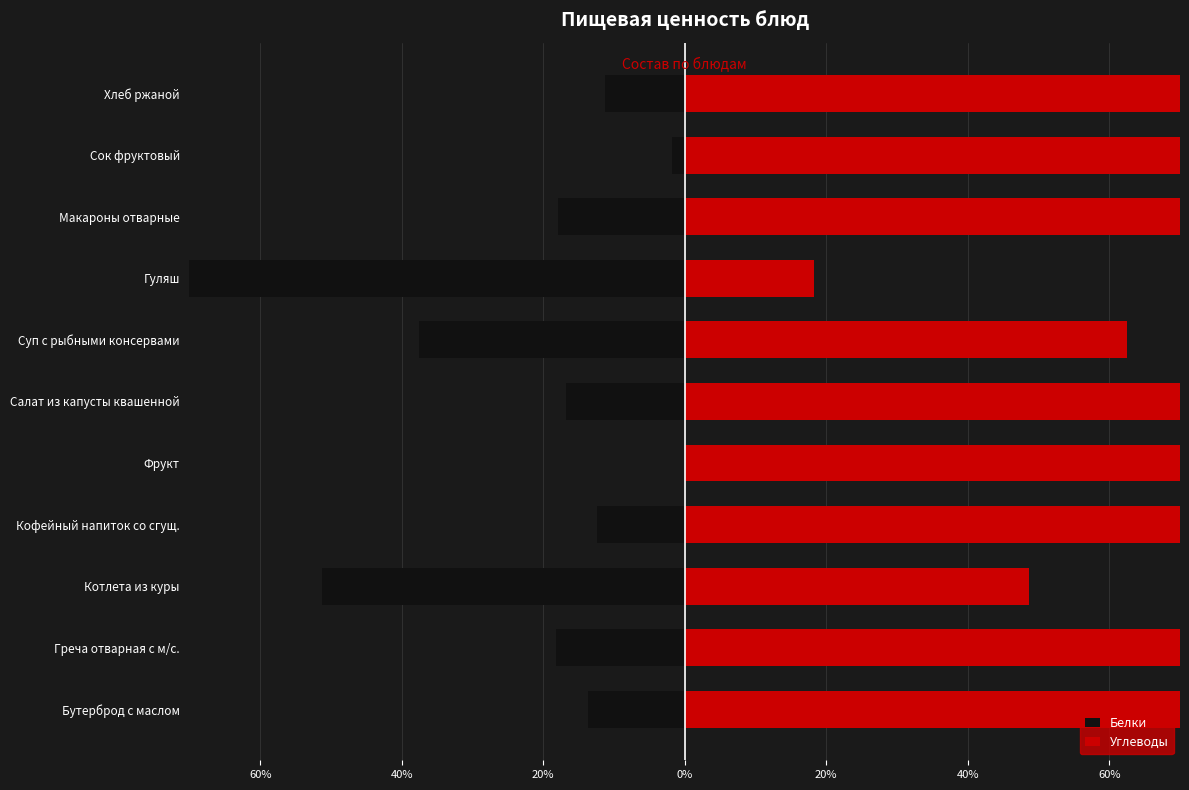

Which series has the largest range (max minus min)?

Белки